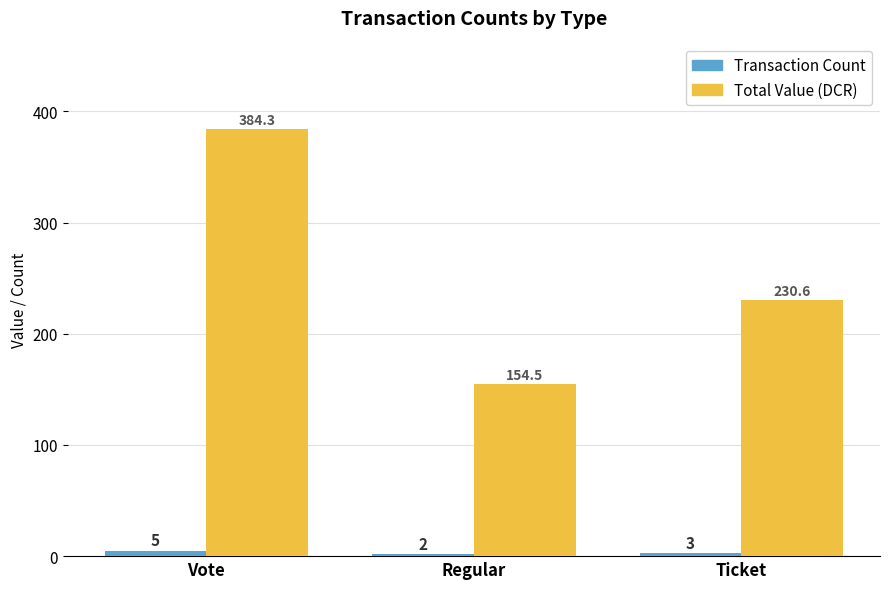

How many groups of bars are there?

3